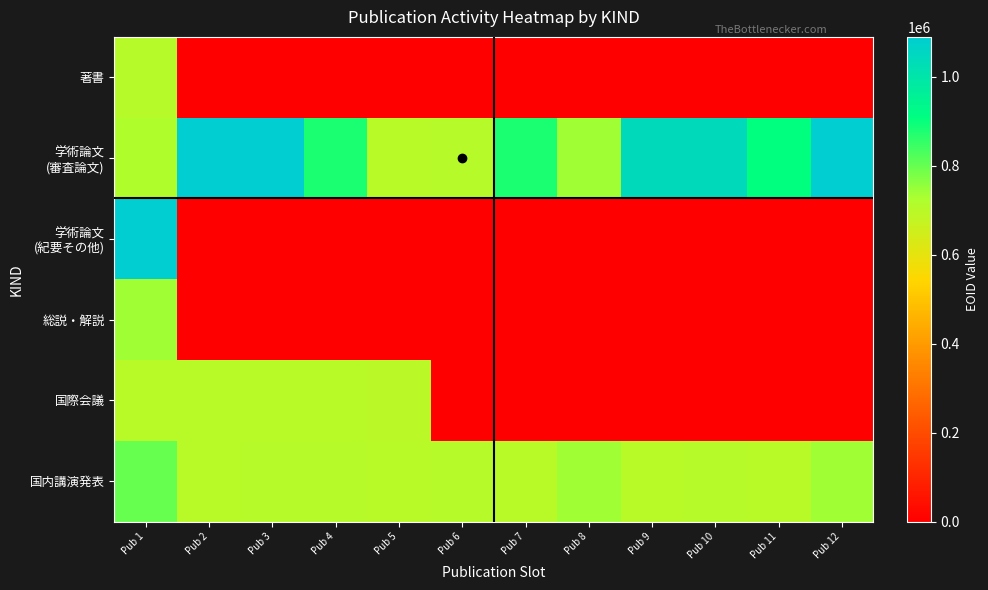

Rank the series by their maximum value, from lowest to highest.

国際会議, 著書, 総説・解説, 国内講演発表, 学術論文 (紀要その他), 学術論文 (審査論文)